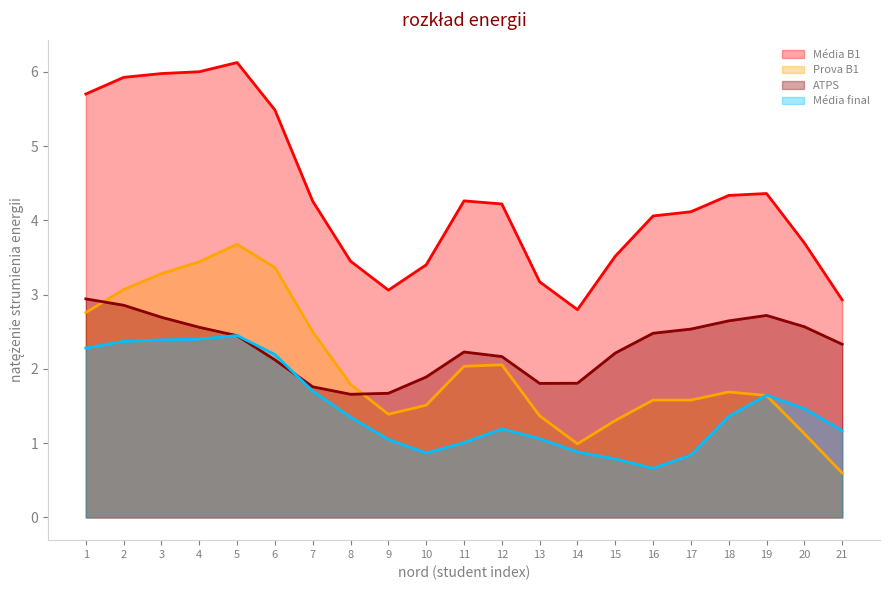

After their last crossing, which series has the higher values: Prova B1 or ATPS?

ATPS